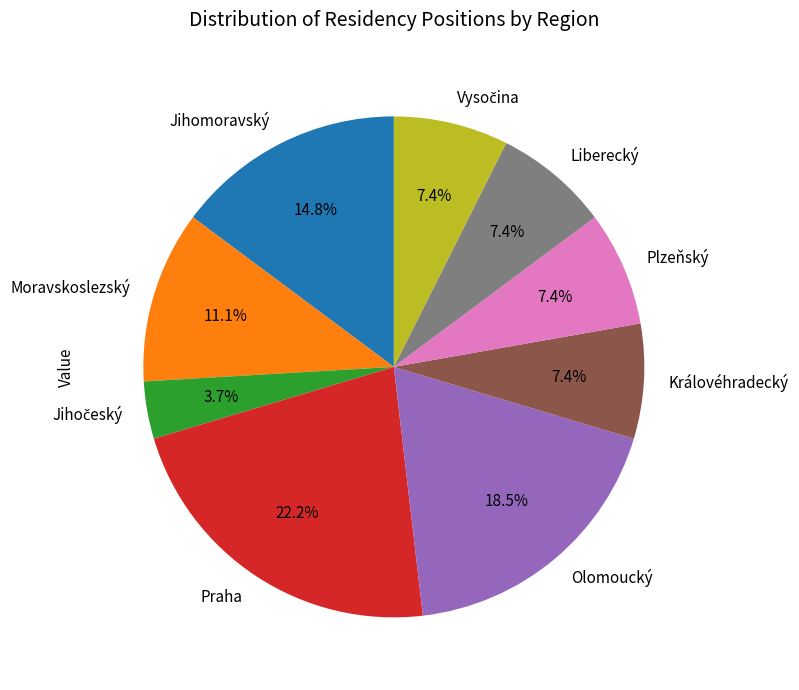

Is the sum of Jihomoravský and Královéhradecký greater than half?

No